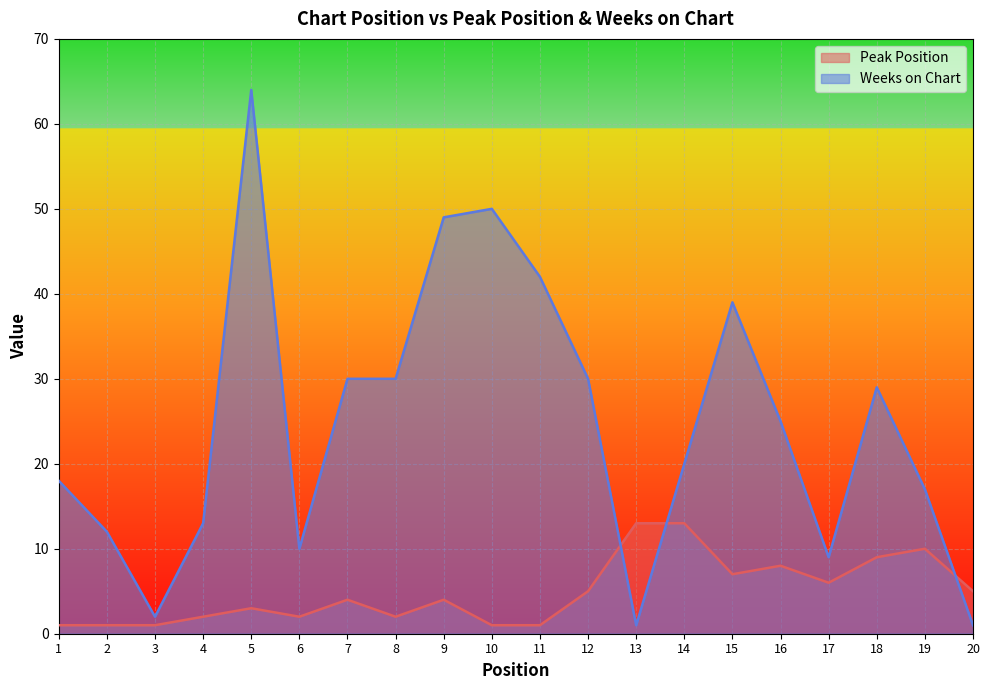

At which label is Weeks on Chart closest to 32?

7